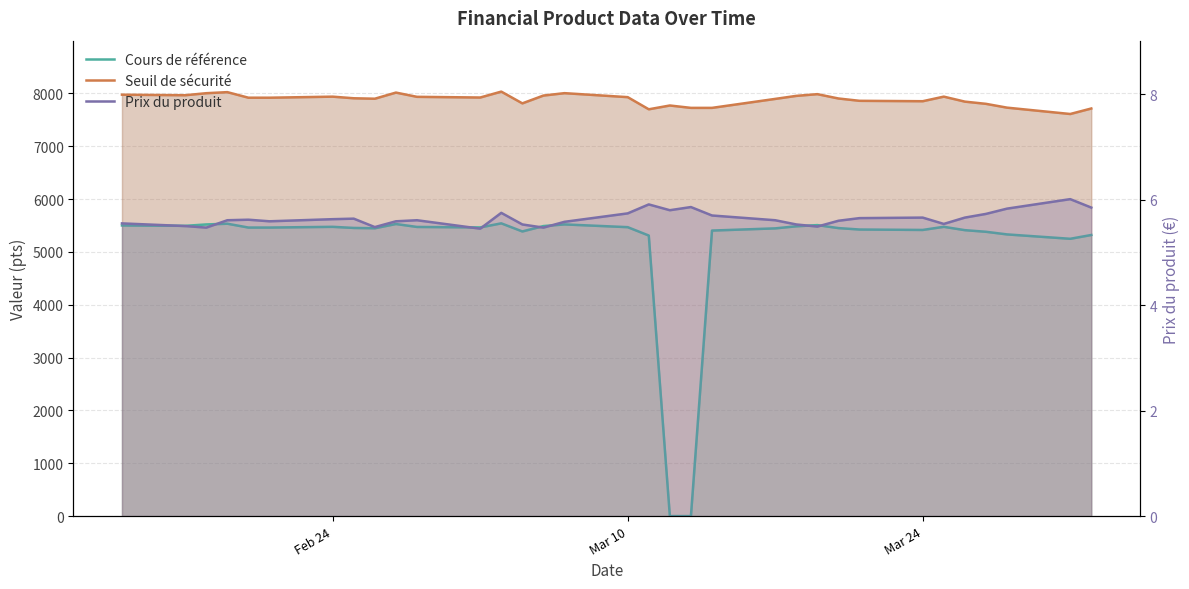

Is it true that Cours de référence equals 2548.6 at Feb 24?

False